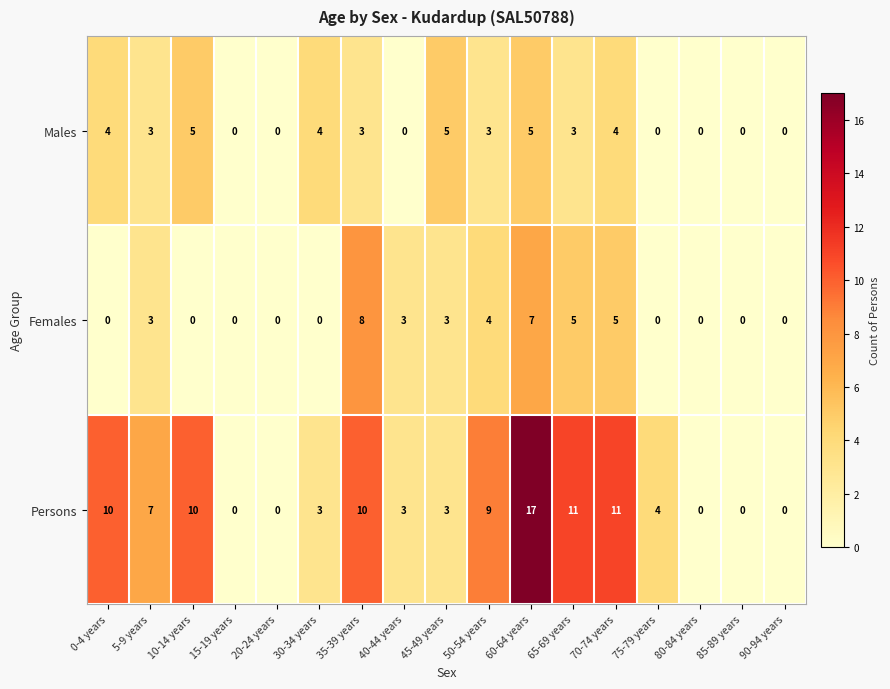

Which series changed the most between 5-9 years and 70-74 years?

Persons